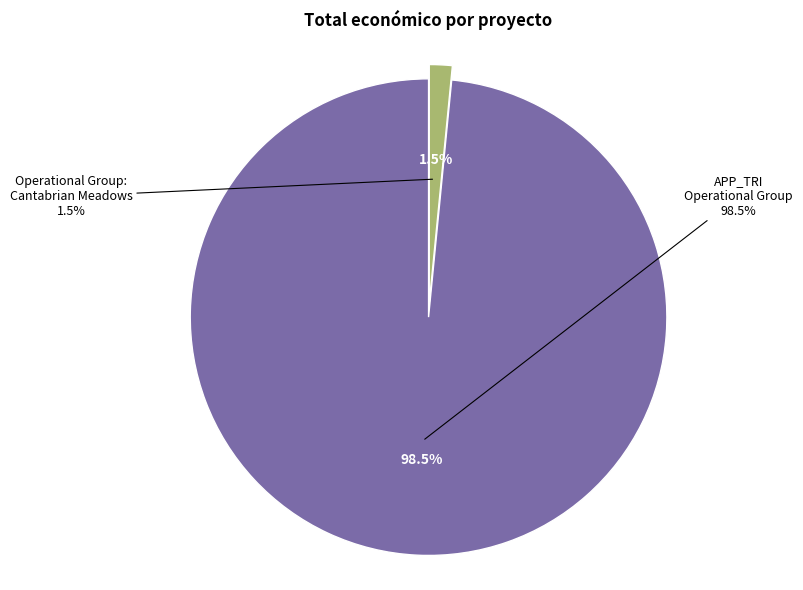

Is the sum of Operational Group: Cantabrian Meadows and APP_TRI Operational Group greater than half?

Yes